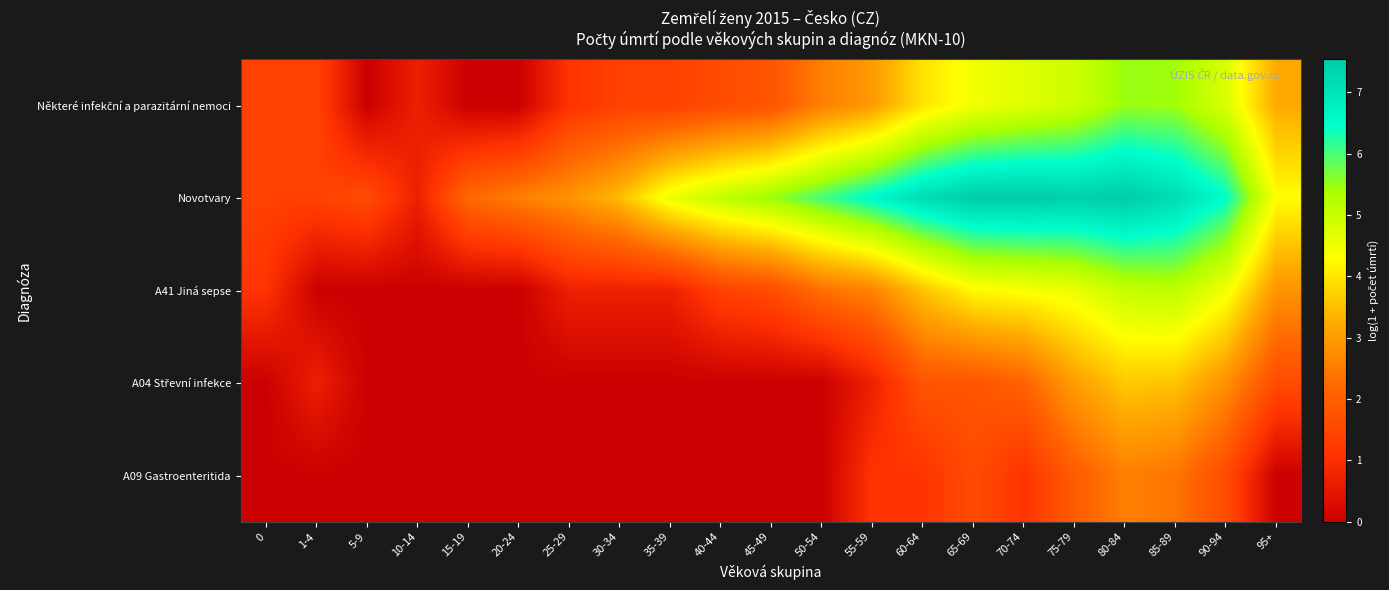

At how many categories does at least one series exceed 3?

14